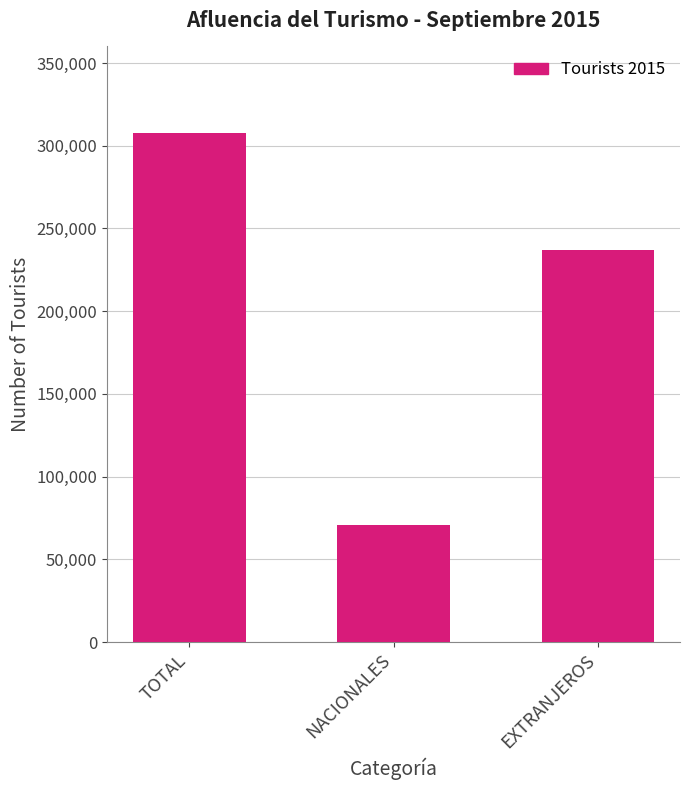

What is the change in value from TOTAL to EXTRANJEROS?

-70699